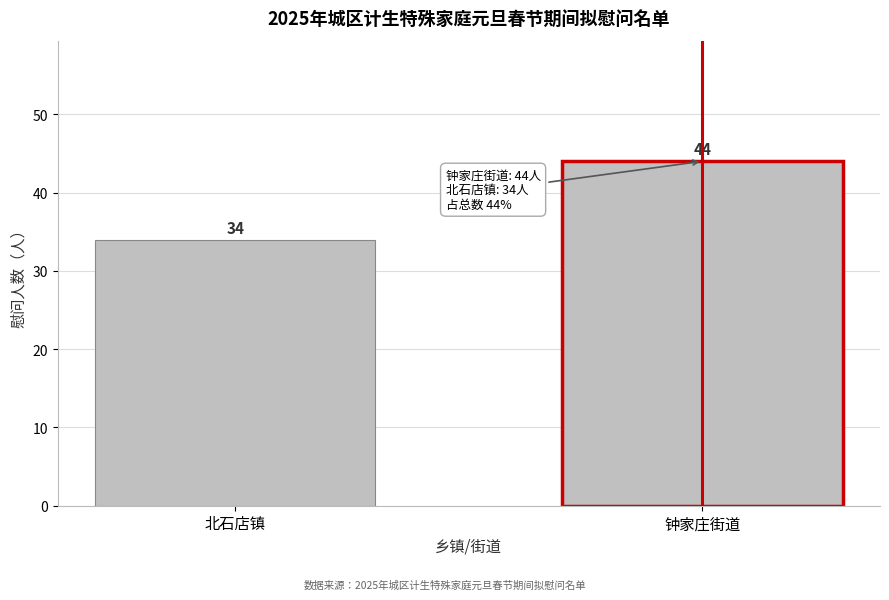

Reading left to right, transcribe all the data shown in this chart.

34	44